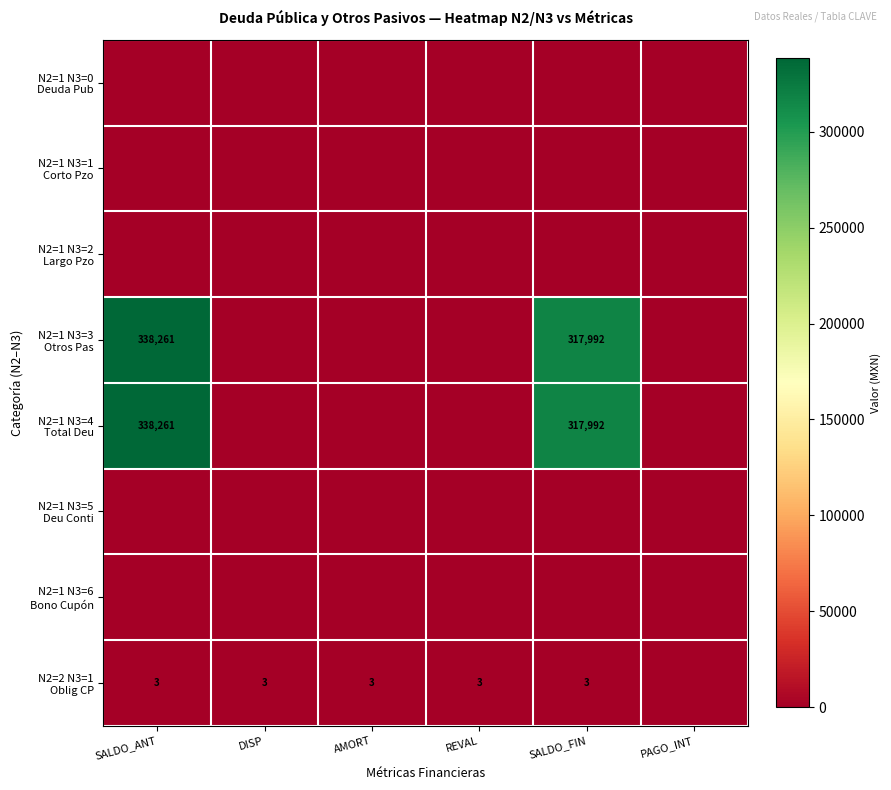

Where is N2=1 N3=0 Deuda Pub nearest to the value 0?

SALDO_ANT